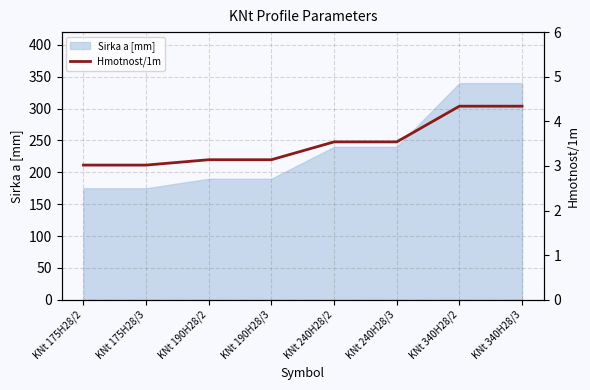

List the labels in order of value, largest first.

KNt 340H28/2, KNt 340H28/3, KNt 240H28/2, KNt 240H28/3, KNt 190H28/2, KNt 190H28/3, KNt 175H28/2, KNt 175H28/3